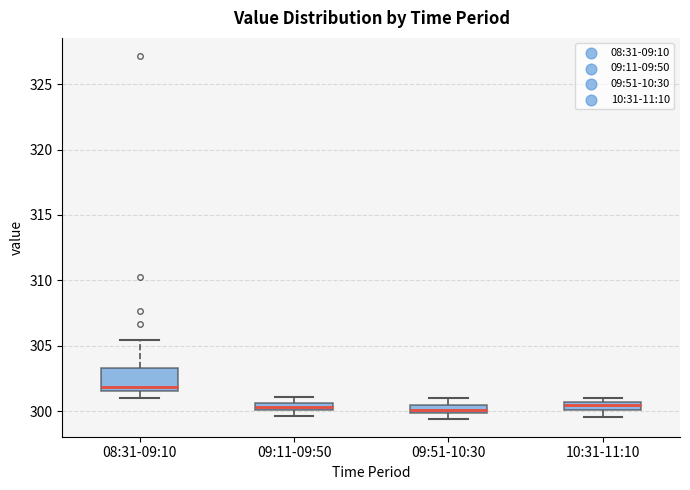

Which box has the highest median line?

08:31-09:10